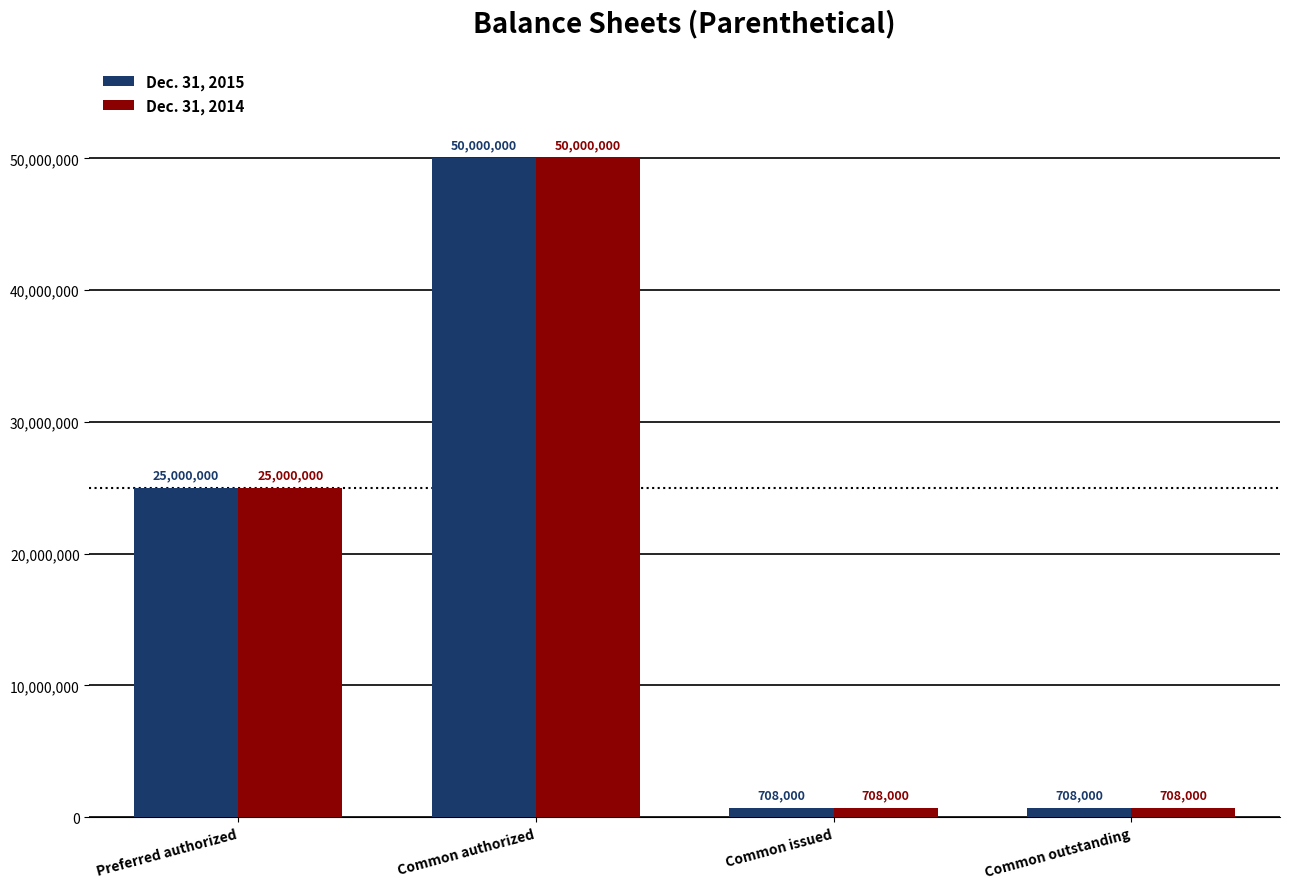

What is the difference between the Dec. 31, 2015 values at Preferred authorized and Common outstanding?

24292000